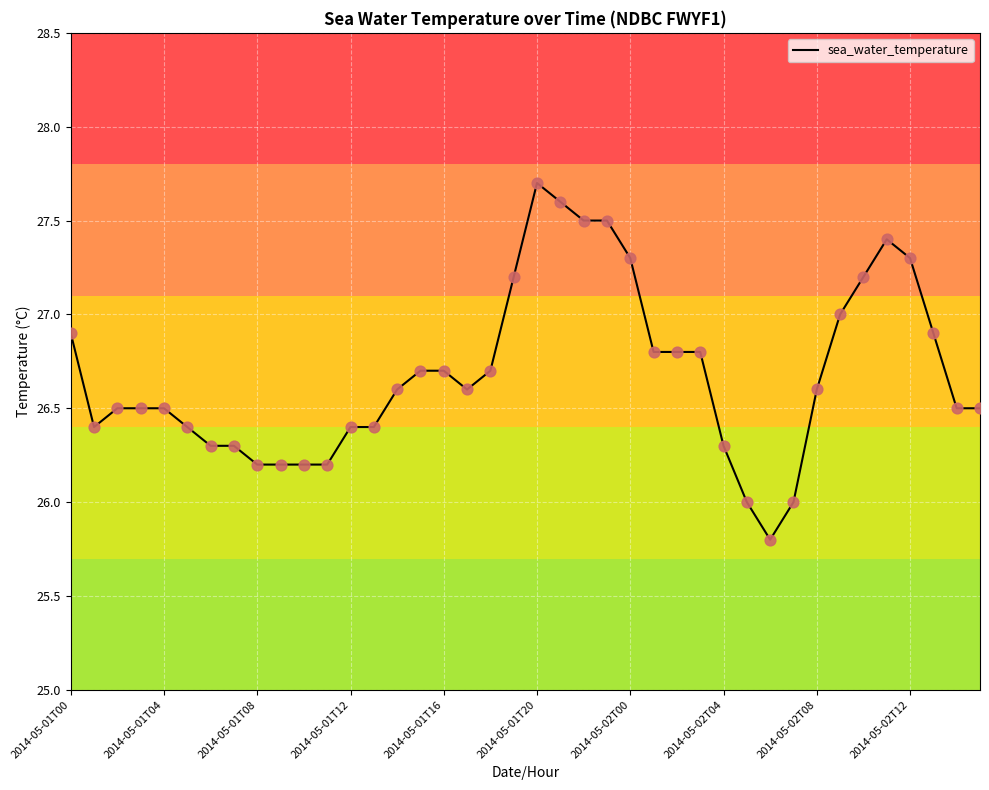

What is the difference between the maximum and minimum values?

1.9